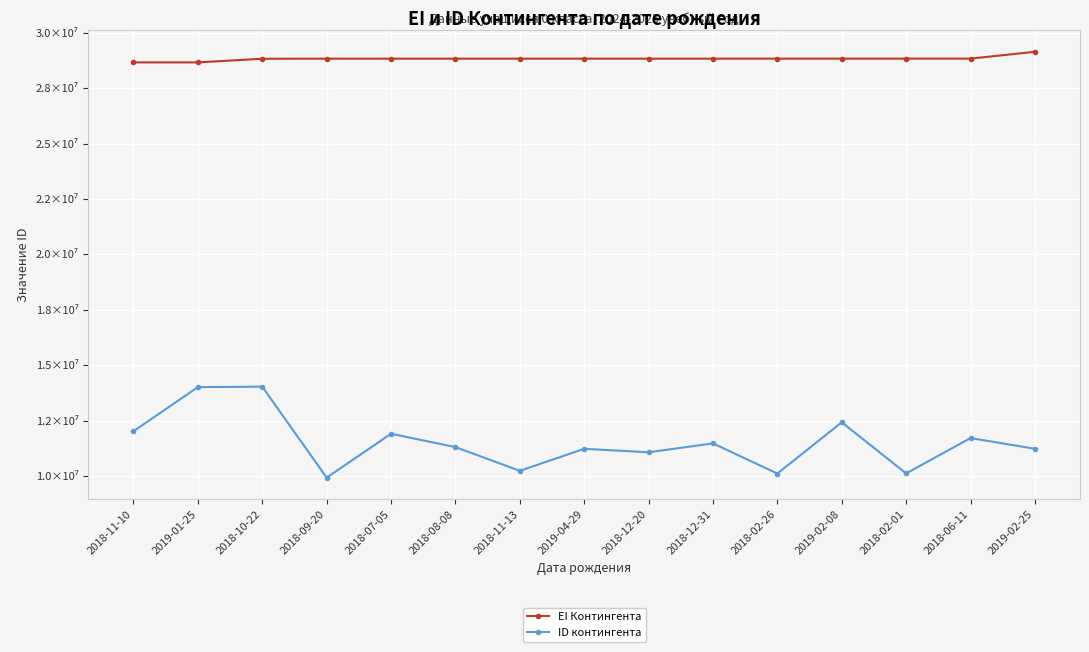

Which has a higher value, 2018-08-08 or 2018-11-13?

2018-11-13